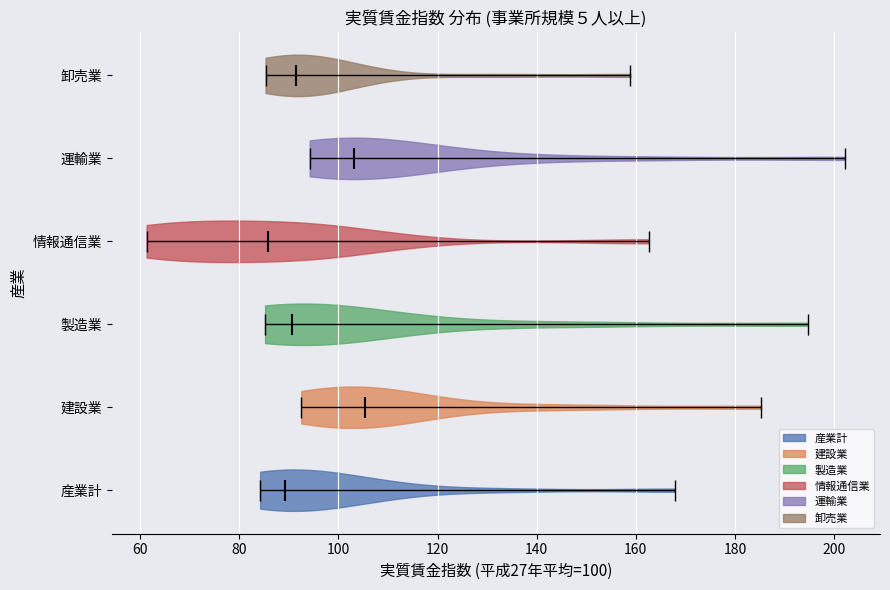

Which violin has the furthest to the right median line?

建設業